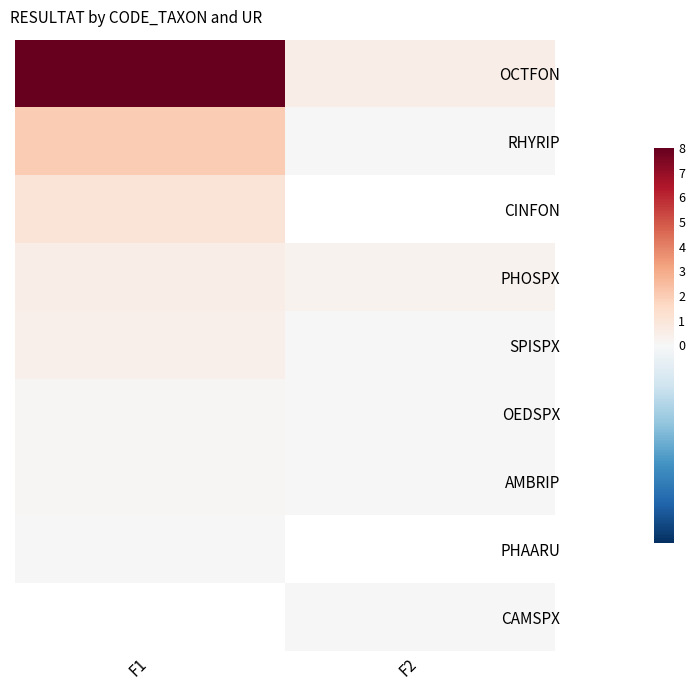

What value does the OCTFON series have at F1?

8.0